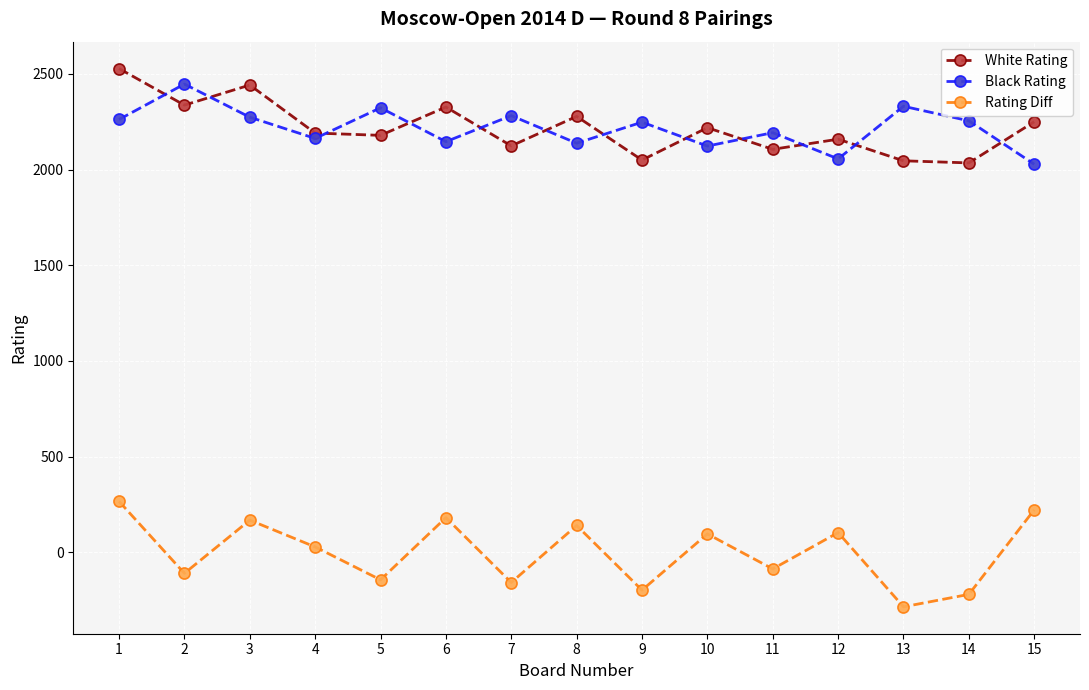

True or false: White Rating has more than 1 interior local peaks.

True